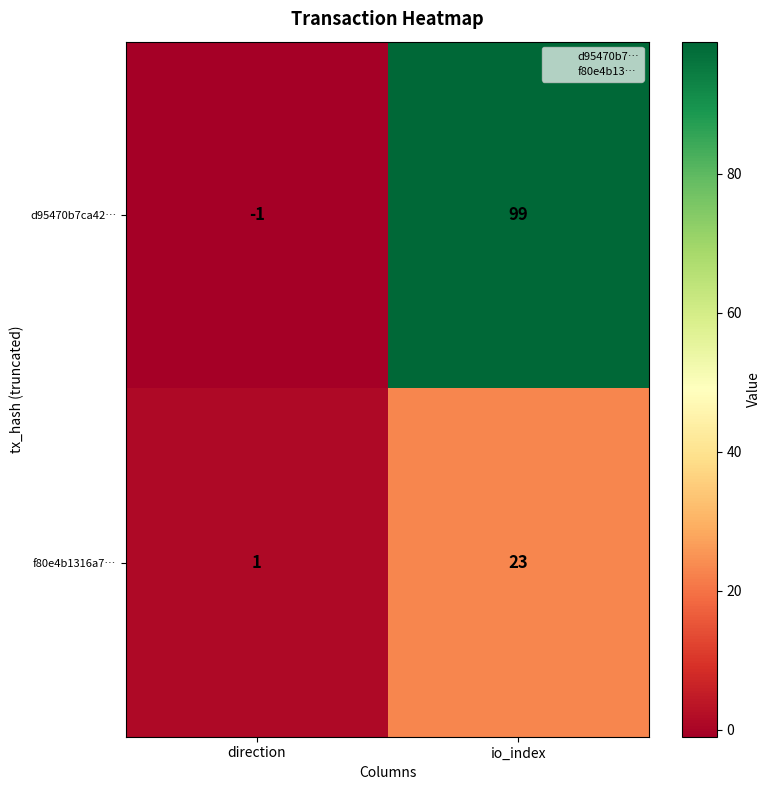

What is the spread (max minus min) of values at io_index?

76